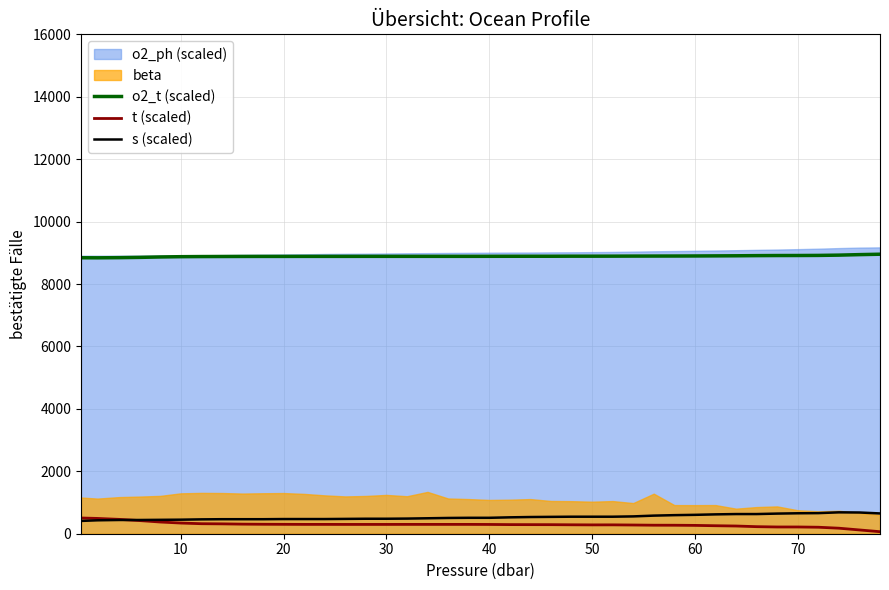

What is the lowest value of the o2_t (scaled) series?

8840.0